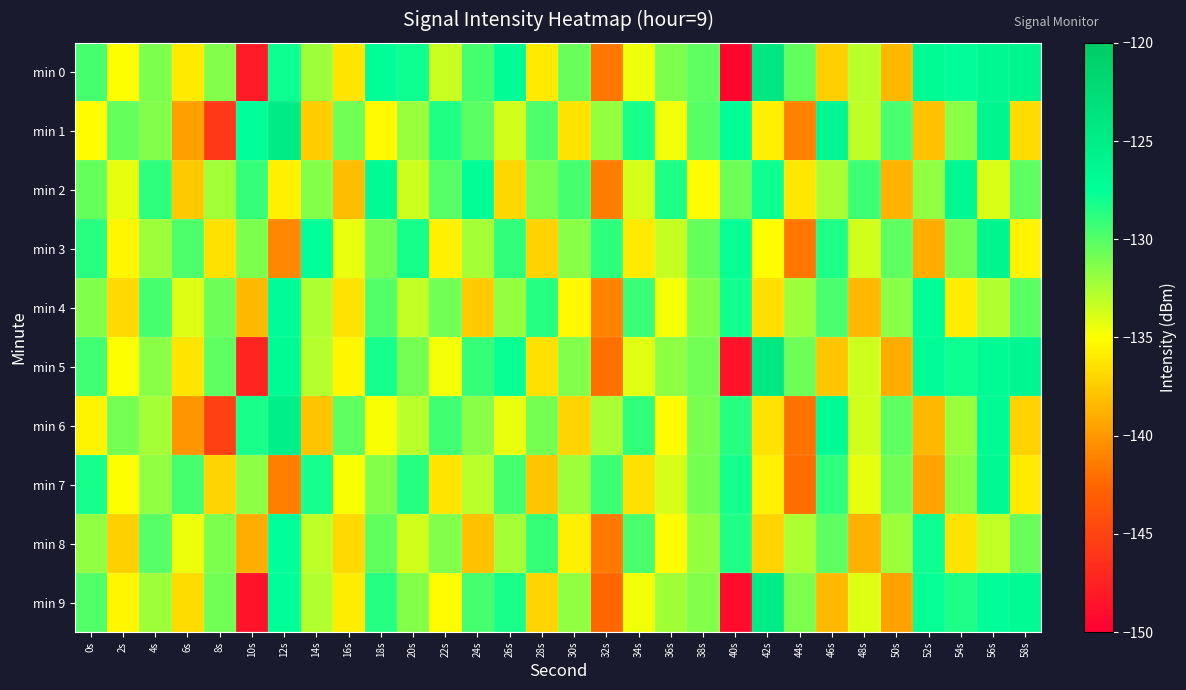

Reading left to right, list all the values displayed in this chart.

min 0: 0s=-129.6	2s=-135.0	4s=-131.1	6s=-136.0	8s=-131.3	10s=-148.0	12s=-127.9	14s=-132.2	16s=-136.2	18s=-127.4	20s=-127.9	22s=-133.4	24s=-129.5	26s=-127.2	28s=-136.0	30s=-130.6	32s=-141.6	34s=-134.5	36s=-131.2	38s=-130.2	40s=-149.4	42s=-124.0	44s=-130.4	46s=-137.3	48s=-133.0	50s=-138.5	52s=-126.9	54s=-127.3	56s=-126.5	58s=-125.9
min 1: 0s=-135.0	2s=-130.5	4s=-131.3	6s=-139.6	8s=-145.9	10s=-127.6	12s=-124.7	14s=-137.5	16s=-130.8	18s=-135.3	20s=-132.0	22s=-128.5	24s=-130.1	26s=-133.7	28s=-129.8	30s=-136.4	32s=-131.9	34s=-128.3	36s=-134.6	38s=-130.0	40s=-127.5	42s=-135.8	44s=-141.2	46s=-126.3	48s=-133.1	50s=-129.7	52s=-138.0	54s=-131.5	56s=-125.9	58s=-136.7
min 2: 0s=-130.5	2s=-134.2	4s=-128.9	6s=-137.6	8s=-132.3	10s=-129.1	12s=-135.7	14s=-131.4	16s=-138.2	18s=-126.8	20s=-133.5	22s=-130.0	24s=-127.3	26s=-136.9	28s=-131.1	30s=-129.6	32s=-141.3	34s=-133.8	36s=-128.4	38s=-135.2	40s=-130.7	42s=-127.9	44s=-136.1	46s=-132.5	48s=-129.3	50s=-138.7	52s=-131.8	54s=-126.5	56s=-133.9	58s=-130.2
min 3: 0s=-128.7	2s=-135.4	4s=-132.1	6s=-129.8	8s=-136.5	10s=-131.2	12s=-140.8	14s=-127.6	16s=-134.3	18s=-130.9	20s=-128.1	22s=-135.7	24s=-132.4	26s=-129.0	28s=-137.2	30s=-131.6	32s=-128.8	34s=-136.0	36s=-133.3	38s=-130.5	40s=-127.7	42s=-135.1	44s=-141.6	46s=-128.4	48s=-133.7	50s=-130.3	52s=-138.9	54s=-131.0	56s=-126.2	58s=-135.5
min 4: 0s=-131.3	2s=-136.8	4s=-129.5	6s=-134.0	8s=-130.7	10s=-138.4	12s=-127.1	14s=-132.6	16s=-136.3	18s=-129.9	20s=-133.2	22s=-130.8	24s=-137.5	26s=-131.9	28s=-128.6	30s=-135.3	32s=-141.0	34s=-129.2	36s=-134.7	38s=-131.4	40s=-128.0	42s=-136.6	44s=-132.1	46s=-129.7	48s=-138.3	50s=-131.6	52s=-127.4	54s=-135.9	56s=-132.7	58s=-130.1
min 5: 0s=-129.4	2s=-134.9	4s=-131.6	6s=-136.2	8s=-130.3	10s=-147.2	12s=-127.0	14s=-132.8	16s=-135.4	18s=-128.1	20s=-130.9	22s=-134.7	24s=-129.1	26s=-127.8	28s=-136.5	30s=-131.3	32s=-142.0	34s=-134.1	36s=-131.7	38s=-130.8	40s=-148.5	42s=-124.3	44s=-130.7	46s=-137.8	48s=-133.5	50s=-139.0	52s=-127.2	54s=-127.9	56s=-127.0	58s=-126.3
min 6: 0s=-135.5	2s=-130.9	4s=-132.4	6s=-140.1	8s=-145.2	10s=-128.3	12s=-125.2	14s=-137.9	16s=-130.2	18s=-134.8	20s=-133.0	22s=-129.4	24s=-131.6	26s=-134.3	28s=-130.9	30s=-137.0	32s=-132.5	34s=-129.0	36s=-135.2	38s=-131.1	40s=-128.6	42s=-136.4	44s=-141.8	46s=-127.0	48s=-133.7	50s=-130.3	52s=-138.5	54s=-132.0	56s=-126.8	58s=-137.2
min 7: 0s=-128.2	2s=-135.0	4s=-131.8	6s=-129.5	8s=-137.0	10s=-131.7	12s=-141.3	14s=-128.1	16s=-134.8	18s=-131.4	20s=-128.6	22s=-136.2	24s=-132.9	26s=-129.5	28s=-137.7	30s=-132.1	32s=-129.3	34s=-136.5	36s=-133.8	38s=-131.0	40s=-128.2	42s=-135.6	44s=-142.1	46s=-128.9	48s=-134.2	50s=-130.8	52s=-139.4	54s=-131.5	56s=-126.7	58s=-136.0
min 8: 0s=-131.8	2s=-137.3	4s=-130.0	6s=-134.5	8s=-131.2	10s=-138.9	12s=-127.6	14s=-133.1	16s=-136.8	18s=-130.4	20s=-133.7	22s=-131.3	24s=-138.0	26s=-132.4	28s=-129.1	30s=-135.8	32s=-141.5	34s=-129.7	36s=-135.2	38s=-131.9	40s=-128.5	42s=-137.1	44s=-132.6	46s=-130.2	48s=-138.8	50s=-132.1	52s=-127.9	54s=-136.4	56s=-133.2	58s=-130.6
min 9: 0s=-129.9	2s=-135.4	4s=-132.1	6s=-136.7	8s=-130.8	10s=-148.5	12s=-127.5	14s=-132.7	16s=-135.9	18s=-128.6	20s=-131.4	22s=-135.2	24s=-129.6	26s=-128.3	28s=-137.0	30s=-131.8	32s=-142.5	34s=-134.6	36s=-132.2	38s=-131.3	40s=-149.0	42s=-124.8	44s=-131.2	46s=-138.3	48s=-134.0	50s=-139.5	52s=-127.7	54s=-128.4	56s=-127.5	58s=-126.8